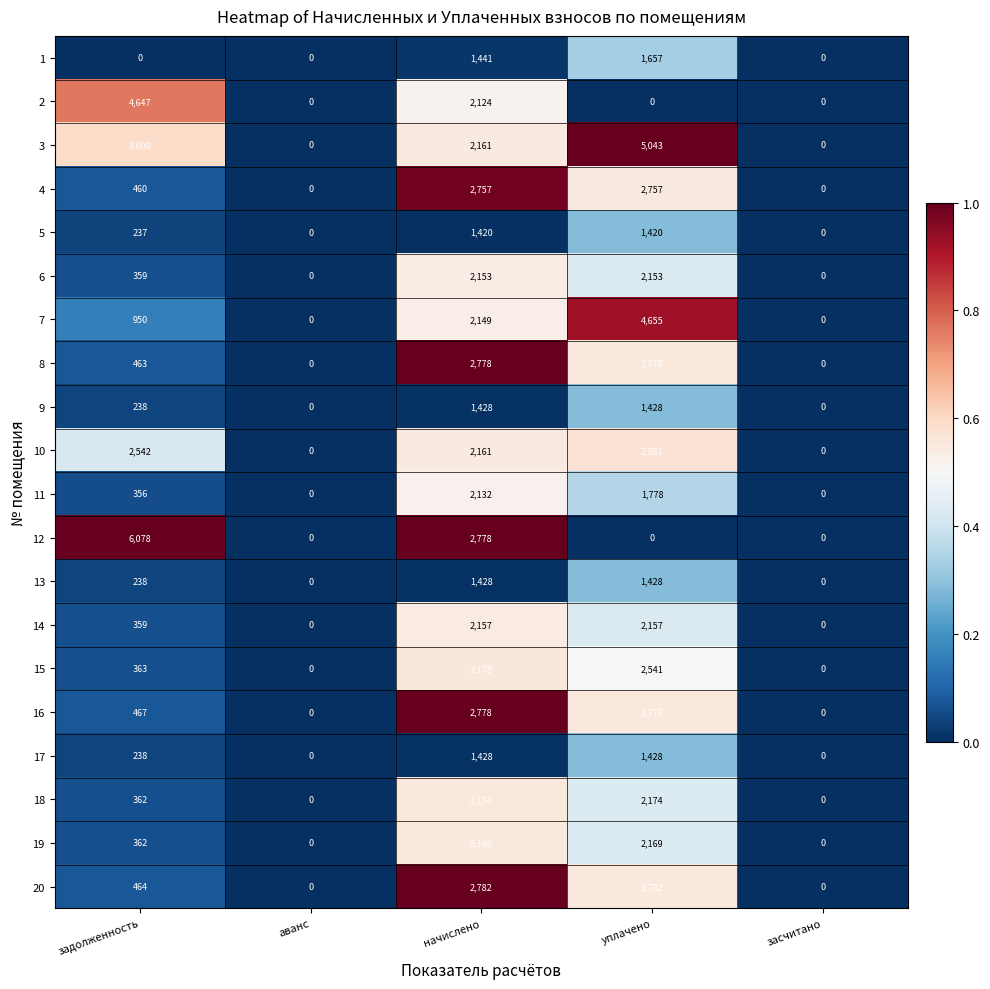

The 15 series shows 363 at задолженность. True or false?

True